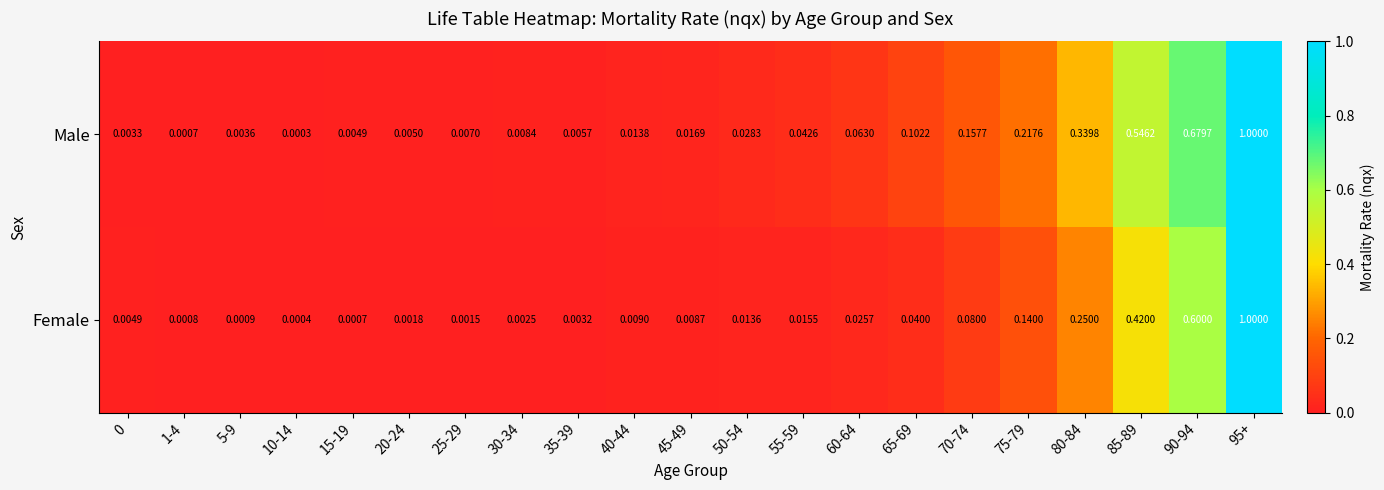

How many categories are shown in the chart?

21